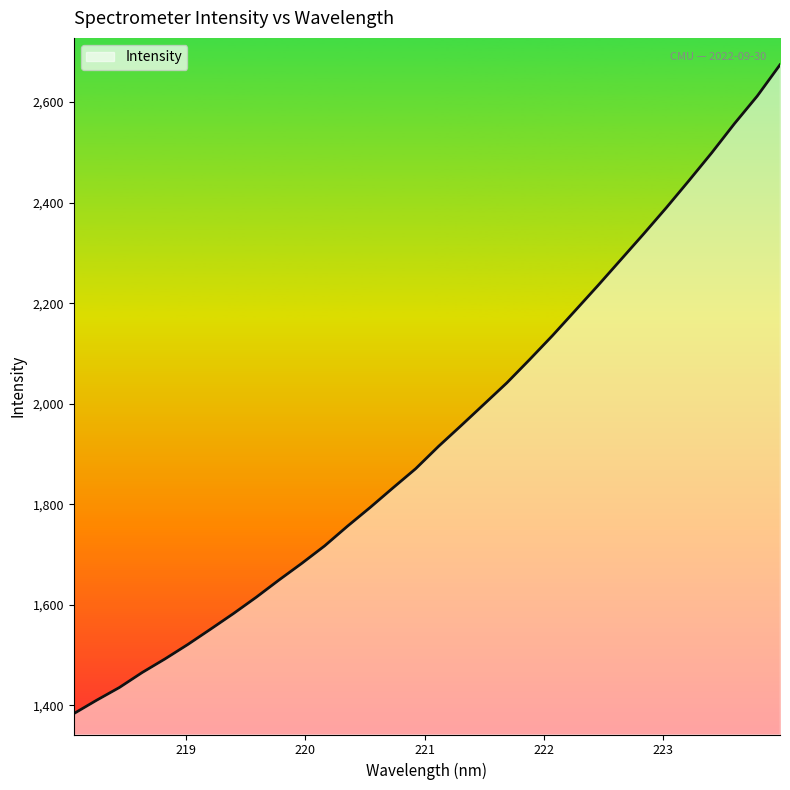

What is the minimum value shown in the chart?

1383.7